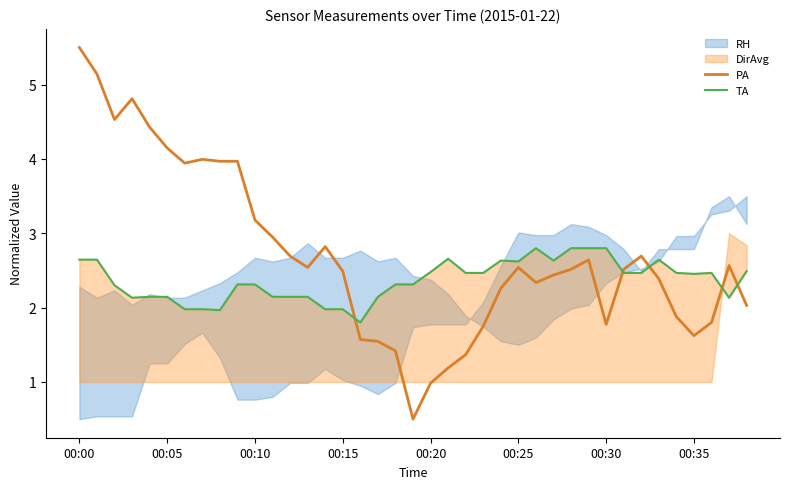

At which label does PA reach its minimum?

19